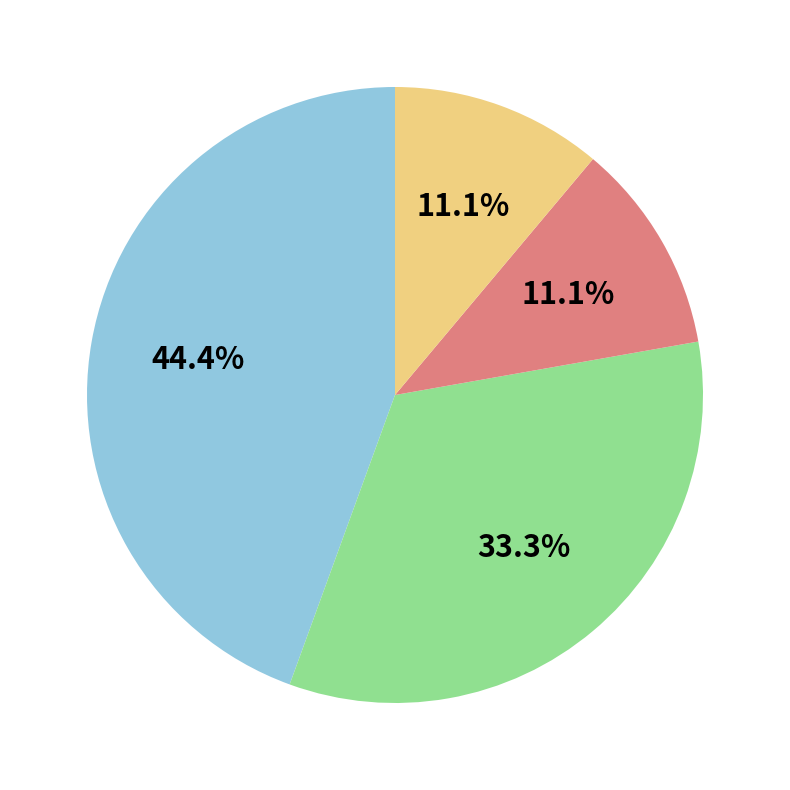

Does any single category account for the majority?

No